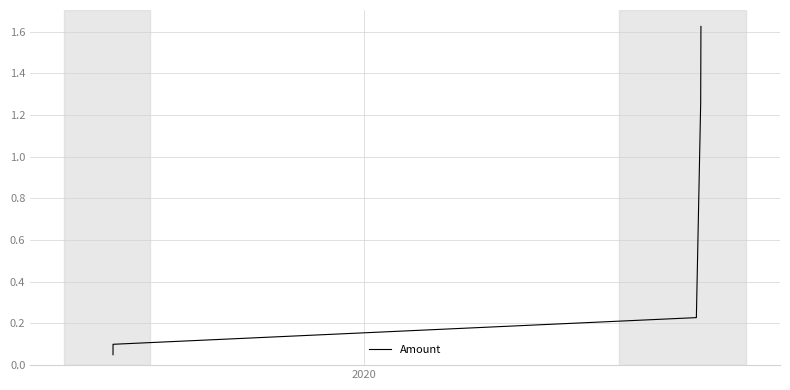

True or false: the data has more than 0 interior local peaks.

False